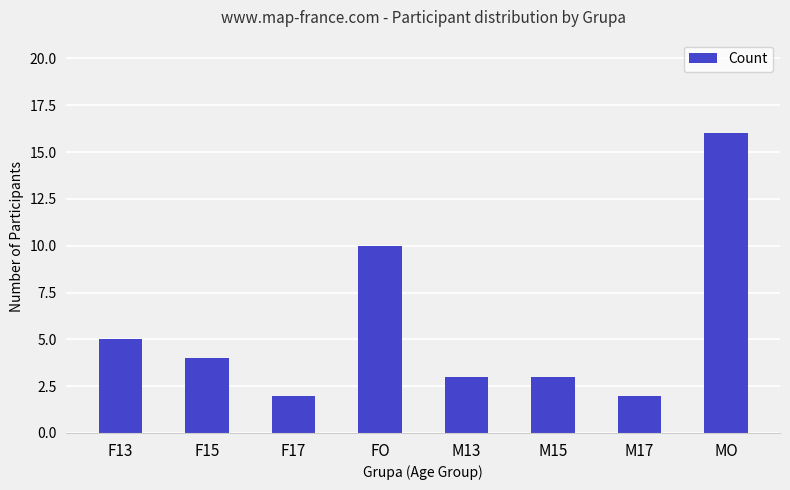

What is the greatest value displayed?

16